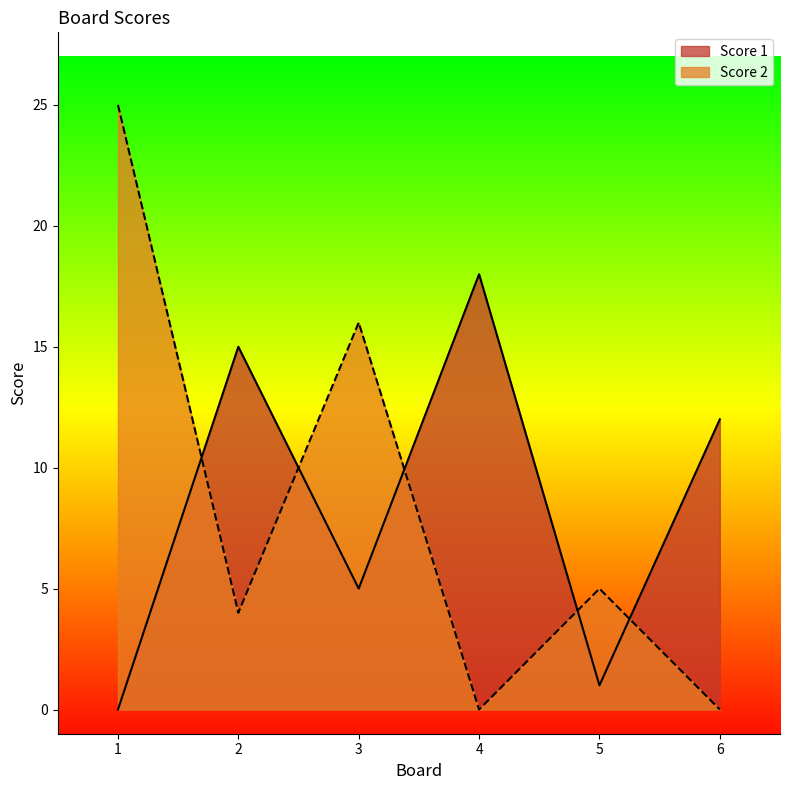

Where is the first local maximum for Score 2?

3